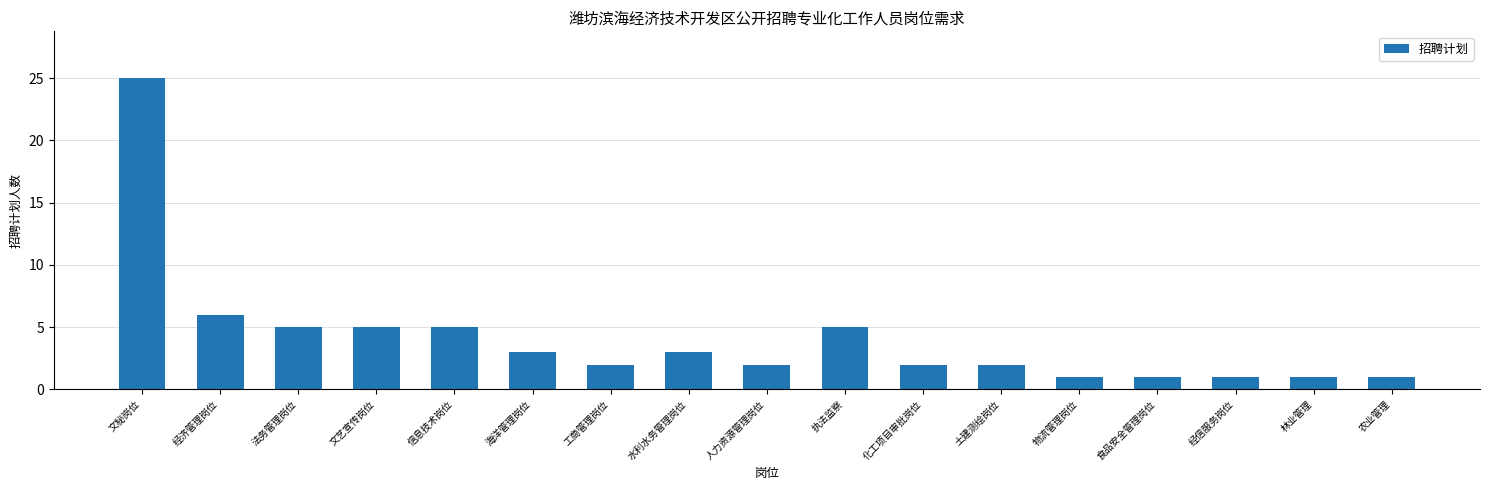

The chart shows a value of 1 at 食品安全管理岗位. True or false?

True